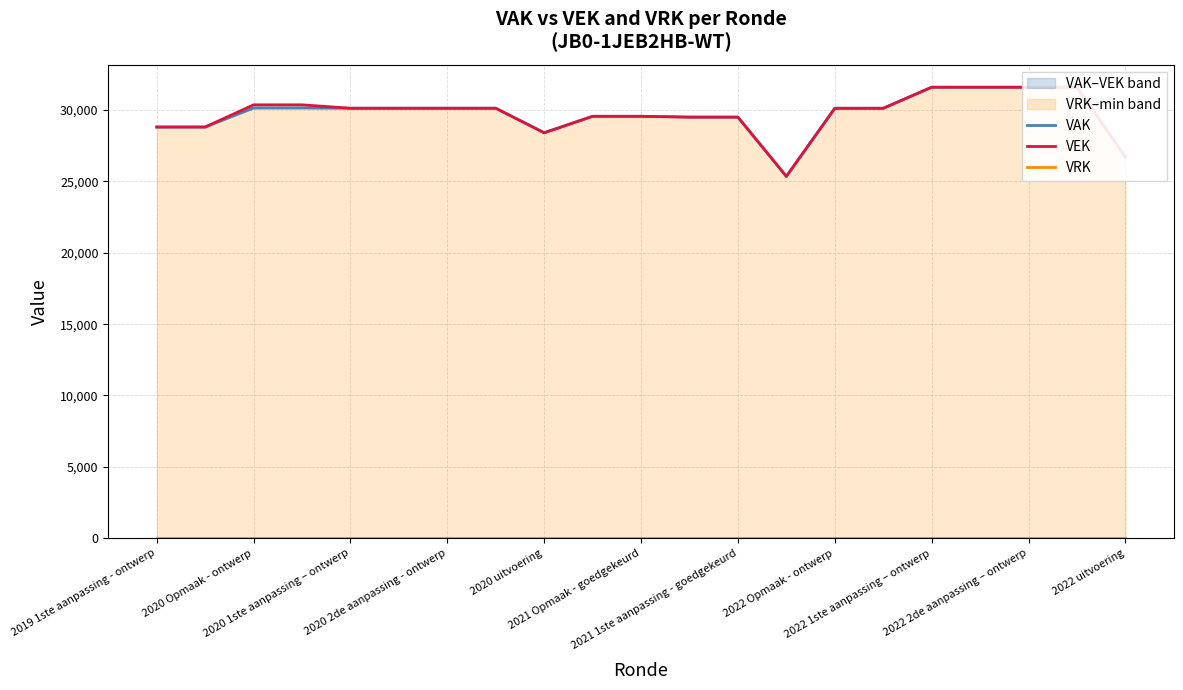

Reading left to right, what are all the values shown in this chart?

VAK: 28813	28813	30148	30148	30130	30130	30130	30130	28415	29565	29565	29507	29507	25351	30127	30127	31602	31602	31602	31602	26720
VEK: 28813	28813	30369	30369	30130	30130	30130	30130	28409	29565	29565	29507	29507	25358	30127	30127	31602	31602	31602	31602	26720
VRK: 0	0	0	0	0	0	0	0	0	0	0	0	0	0	0	0	0	0	0	0	0